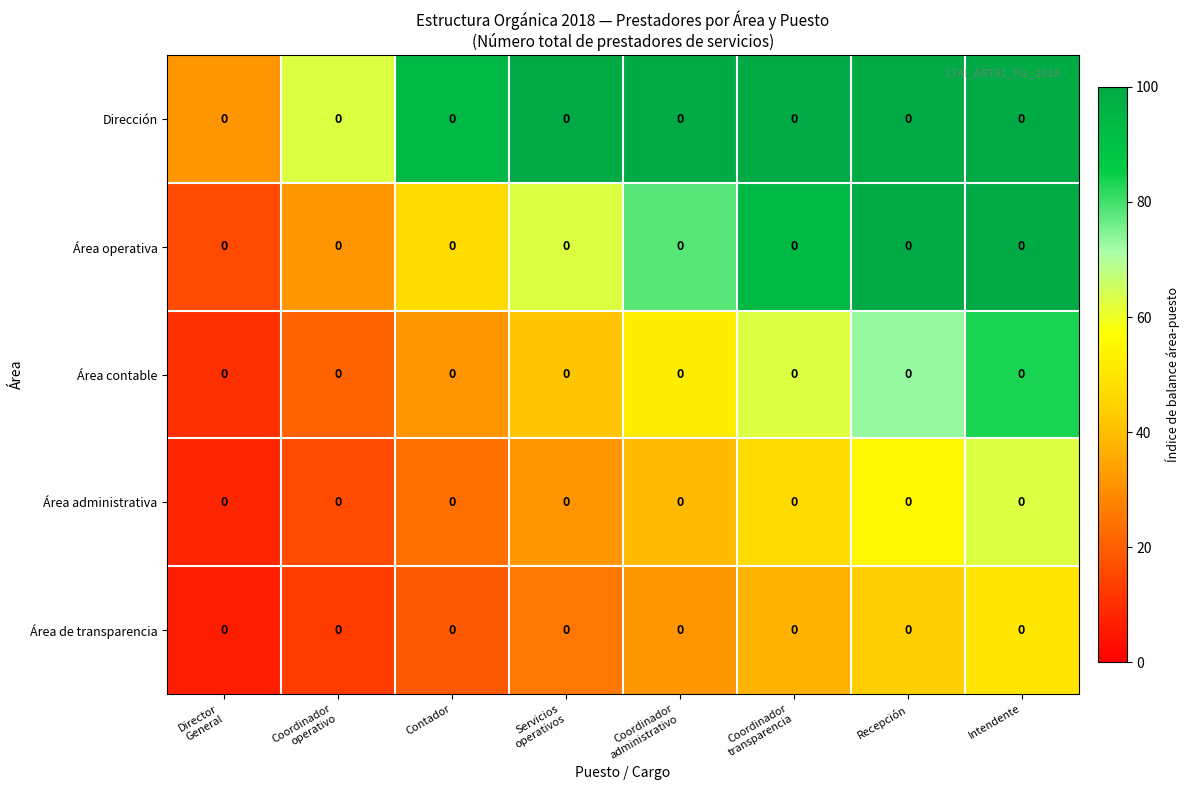

How many series are shown in this chart?

5